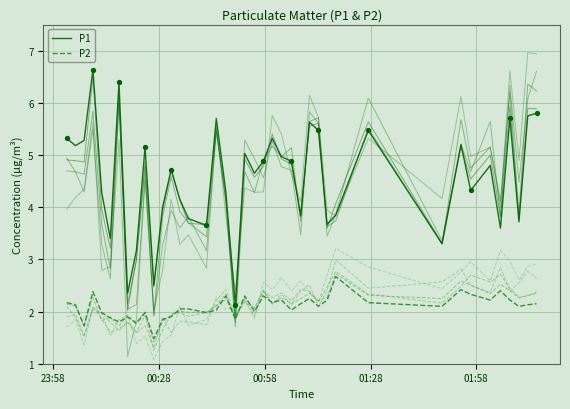

What are all the series names shown in the legend?

P1, P2